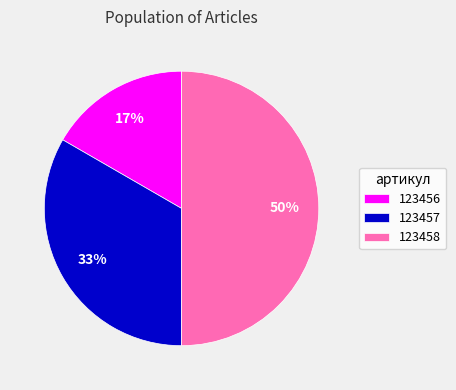

What percentage is the 123456 slice, to the nearest percent?

17%